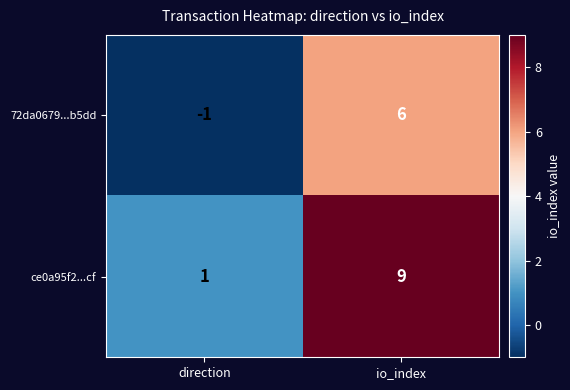

What is the sum of all ce0a95f2...cf values?

10